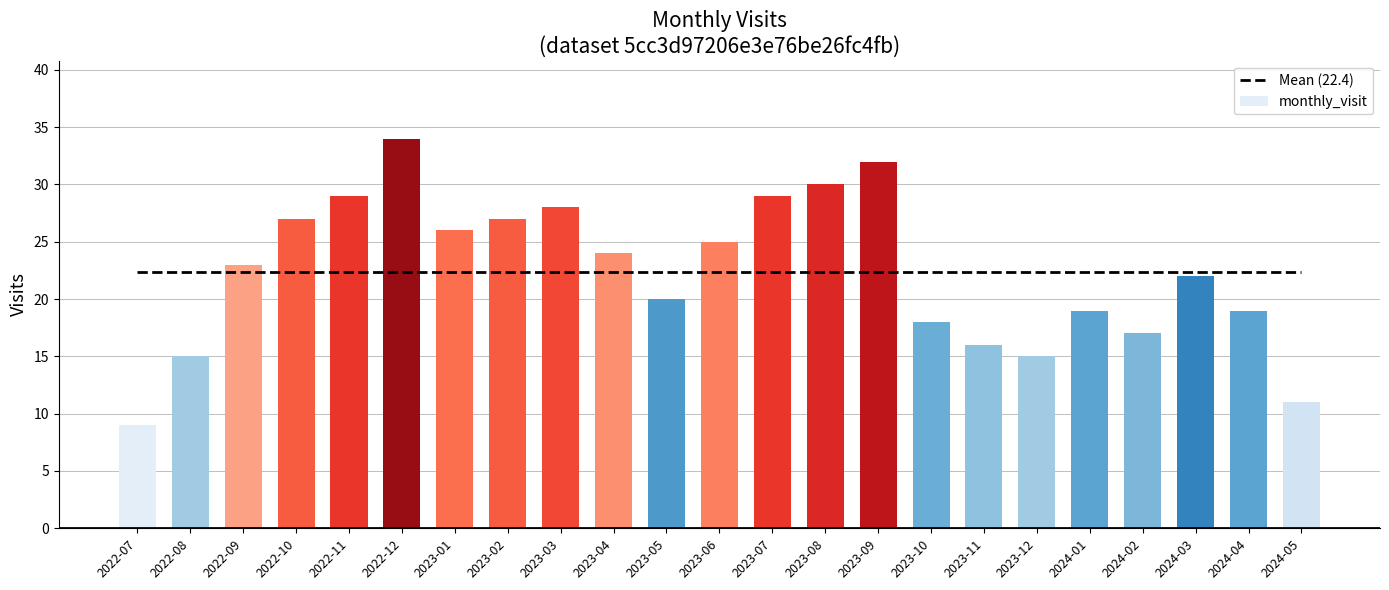

Reading left to right, list all the values displayed in this chart.

Mean (22.4): 2022-07=22.4	2022-08=22.4	2022-09=22.4	2022-10=22.4	2022-11=22.4	2022-12=22.4	2023-01=22.4	2023-02=22.4	2023-03=22.4	2023-04=22.4	2023-05=22.4	2023-06=22.4	2023-07=22.4	2023-08=22.4	2023-09=22.4	2023-10=22.4	2023-11=22.4	2023-12=22.4	2024-01=22.4	2024-02=22.4	2024-03=22.4	2024-04=22.4	2024-05=22.4
monthly_visit: 2022-07=9.0	2022-08=15.0	2022-09=23.0	2022-10=27.0	2022-11=29.0	2022-12=34.0	2023-01=26.0	2023-02=27.0	2023-03=28.0	2023-04=24.0	2023-05=20.0	2023-06=25.0	2023-07=29.0	2023-08=30.0	2023-09=32.0	2023-10=18.0	2023-11=16.0	2023-12=15.0	2024-01=19.0	2024-02=17.0	2024-03=22.0	2024-04=19.0	2024-05=11.0